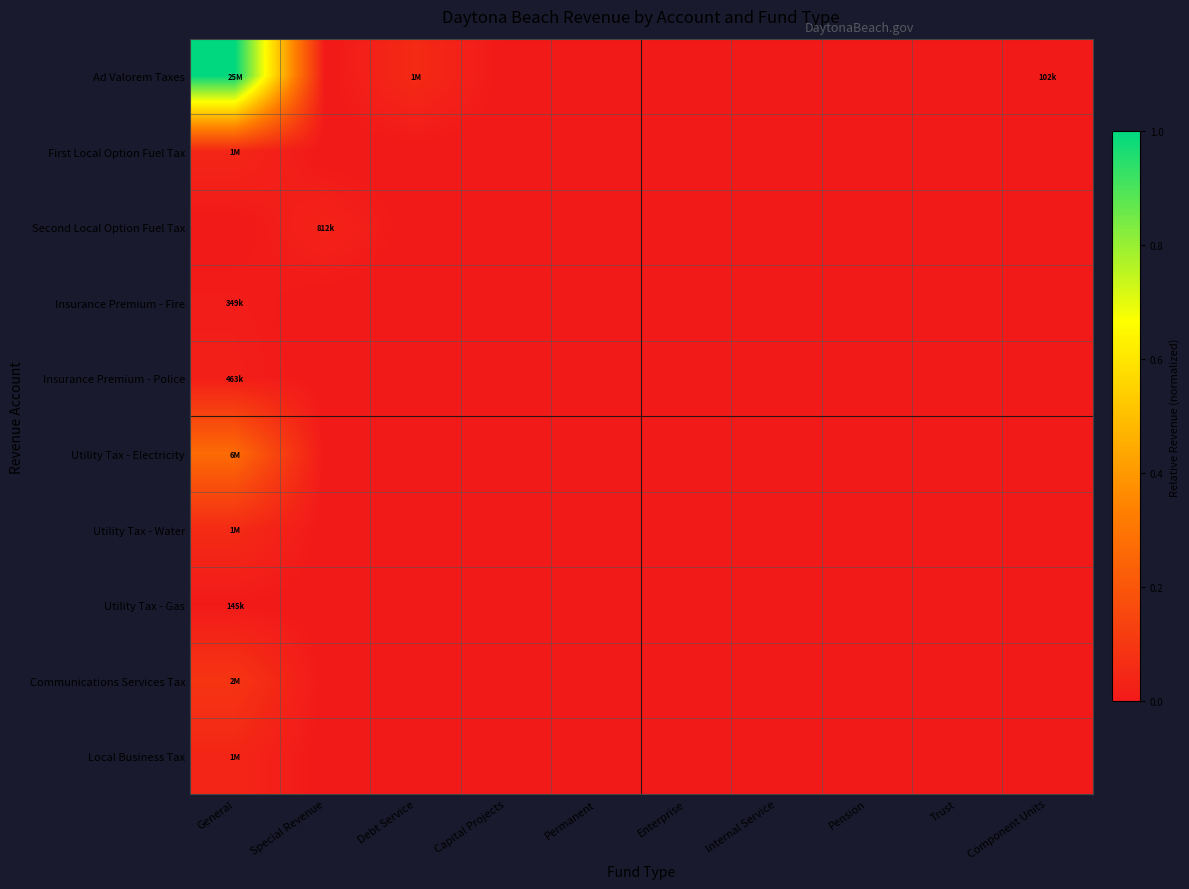

At how many categories does at least one series exceed 0?

4